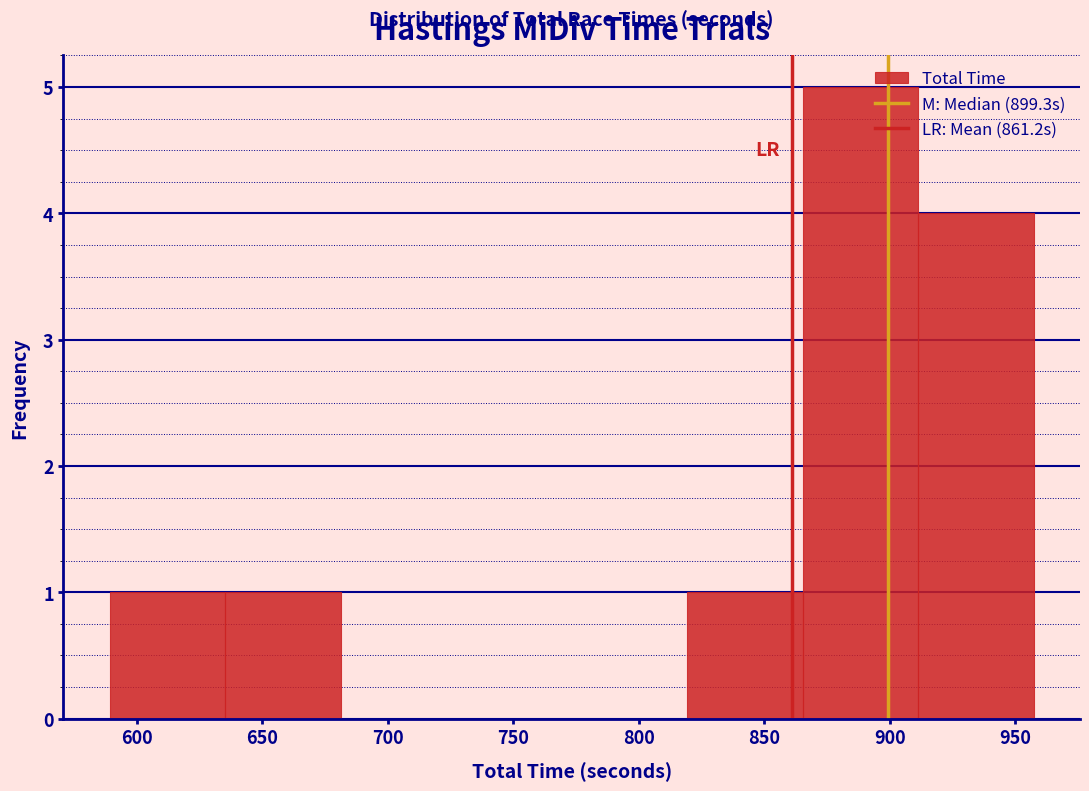

How tall is the bar that spans 820 to 865 on the x-axis? Neither the bar edges nor the heights are printed on the chart, so give them approximately, as read against the axes.

1